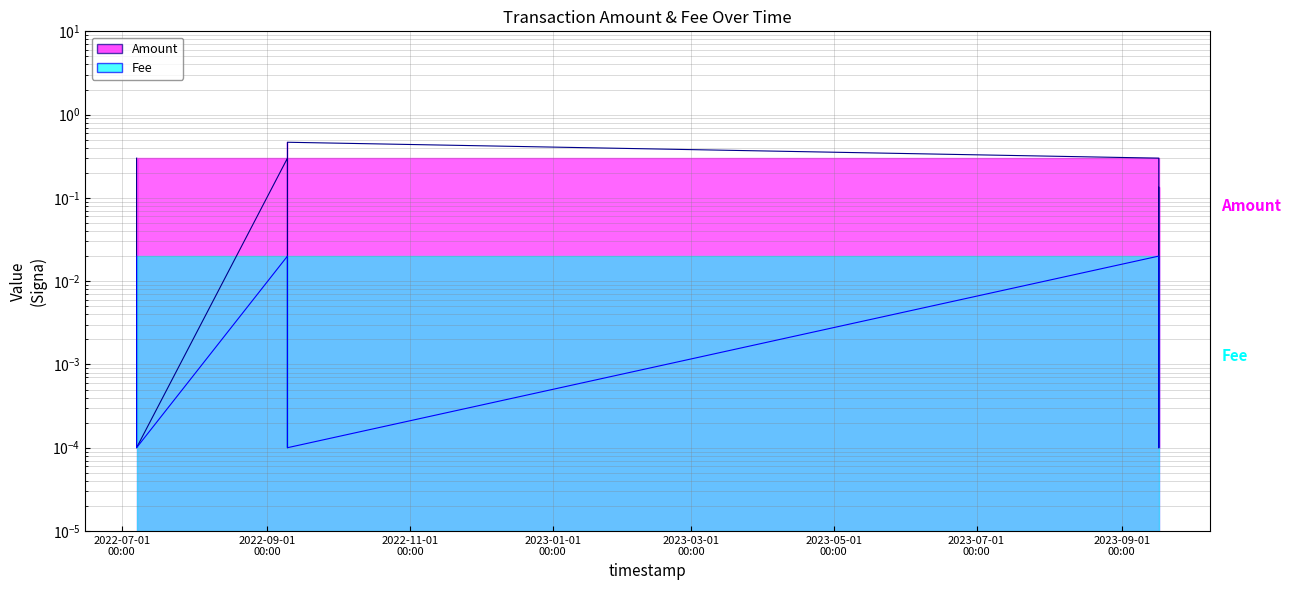

Which series has the largest total across all categories?

Amount